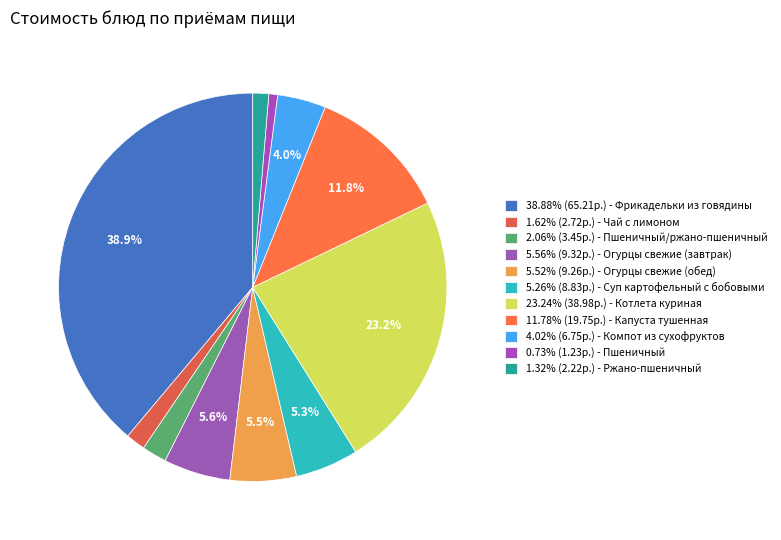

How many slices are in this pie chart?

11